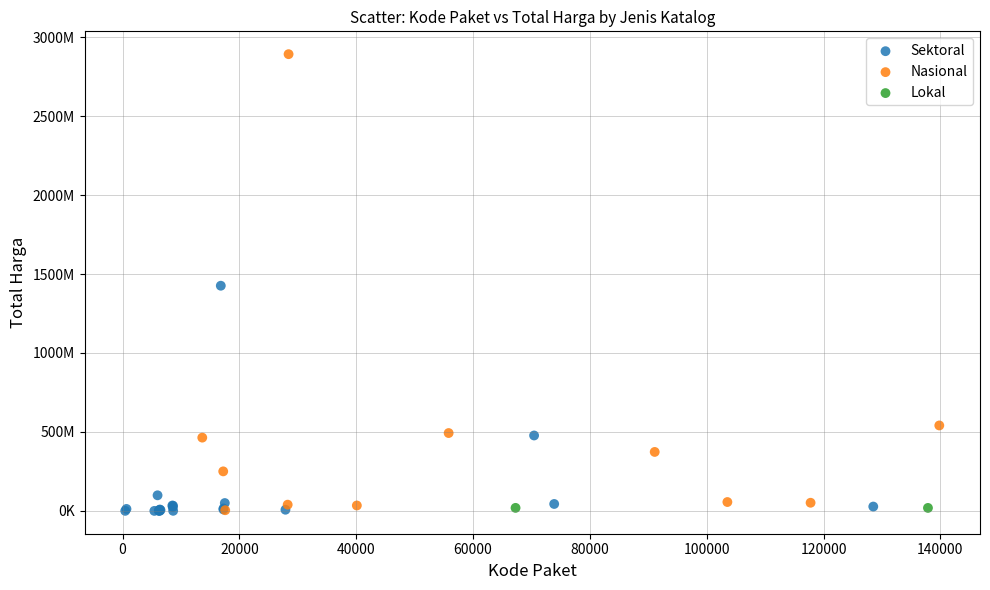

What are all the series names shown in the legend?

Sektoral, Nasional, Lokal